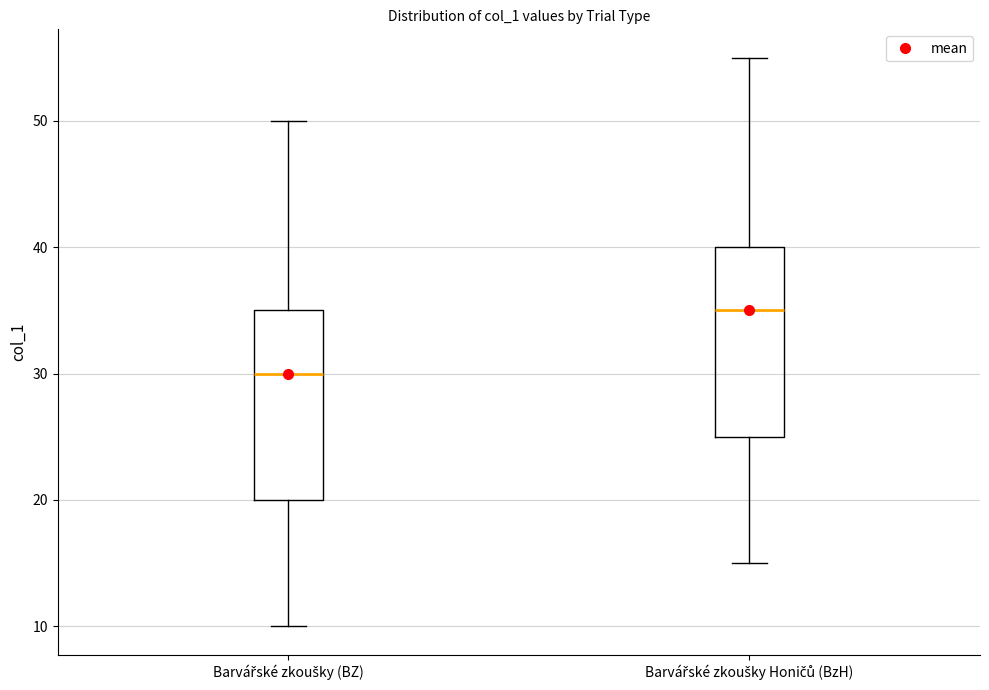

Reading left to right, read every box against the y-axis: the position of its median line, the range the box covers, and the ends of its whiskers. The values are not printed on the chart, so give them approximately, as read against the axis.

Barvářské zkoušky (BZ): median 30, box 20 to 35, whiskers 10 to 50
Barvářské zkoušky Honičů (BzH): median 35, box 25 to 40, whiskers 15 to 55